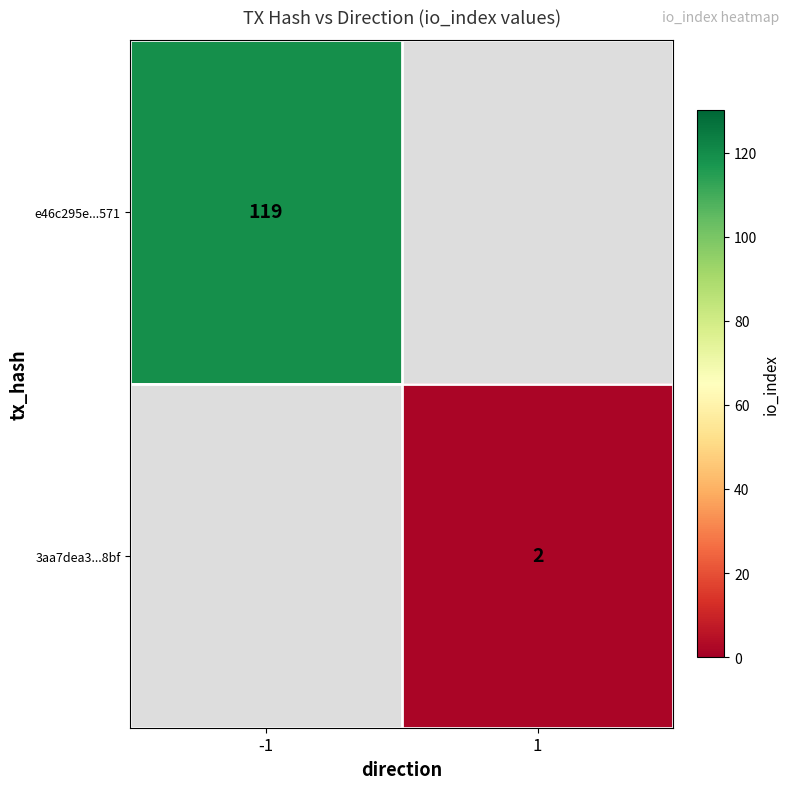

True or false: e46c295e...571 has a value of 29.3 at -1.

False